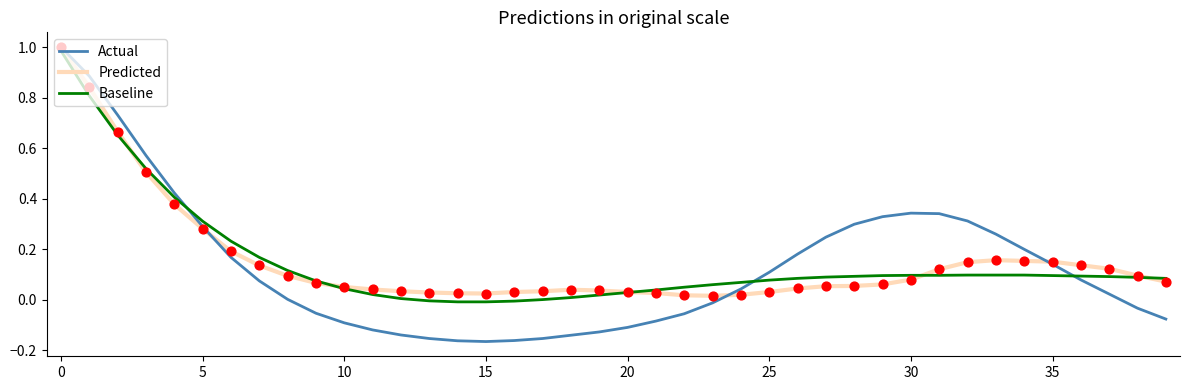

Which series has the widest spread of values?

Actual